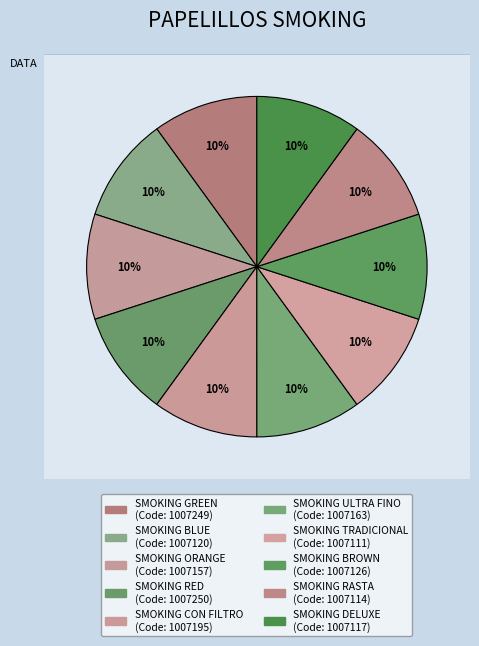

Rank the categories by value from lowest to highest.

SMOKING TRADICIONAL, SMOKING RASTA, SMOKING DELUXE, SMOKING BLUE, SMOKING BROWN, SMOKING ORANGE, SMOKING ULTRA FINO, SMOKING CON FILTRO, SMOKING GREEN, SMOKING RED